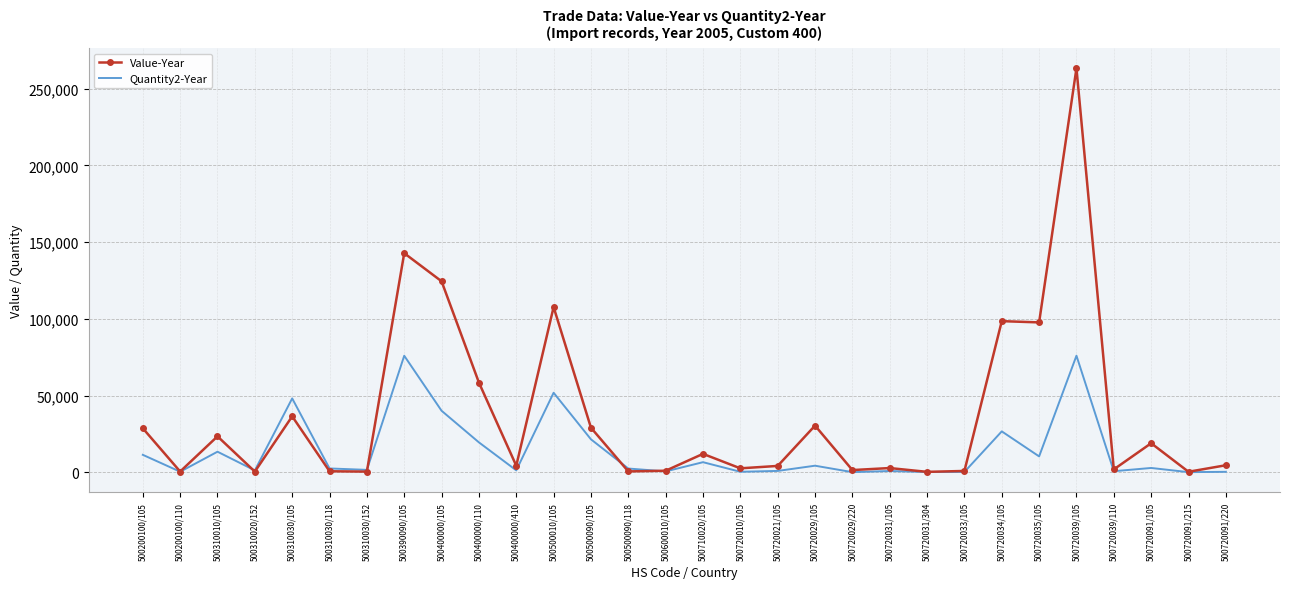

At which category is the sum across all series the highest?

500720039/105